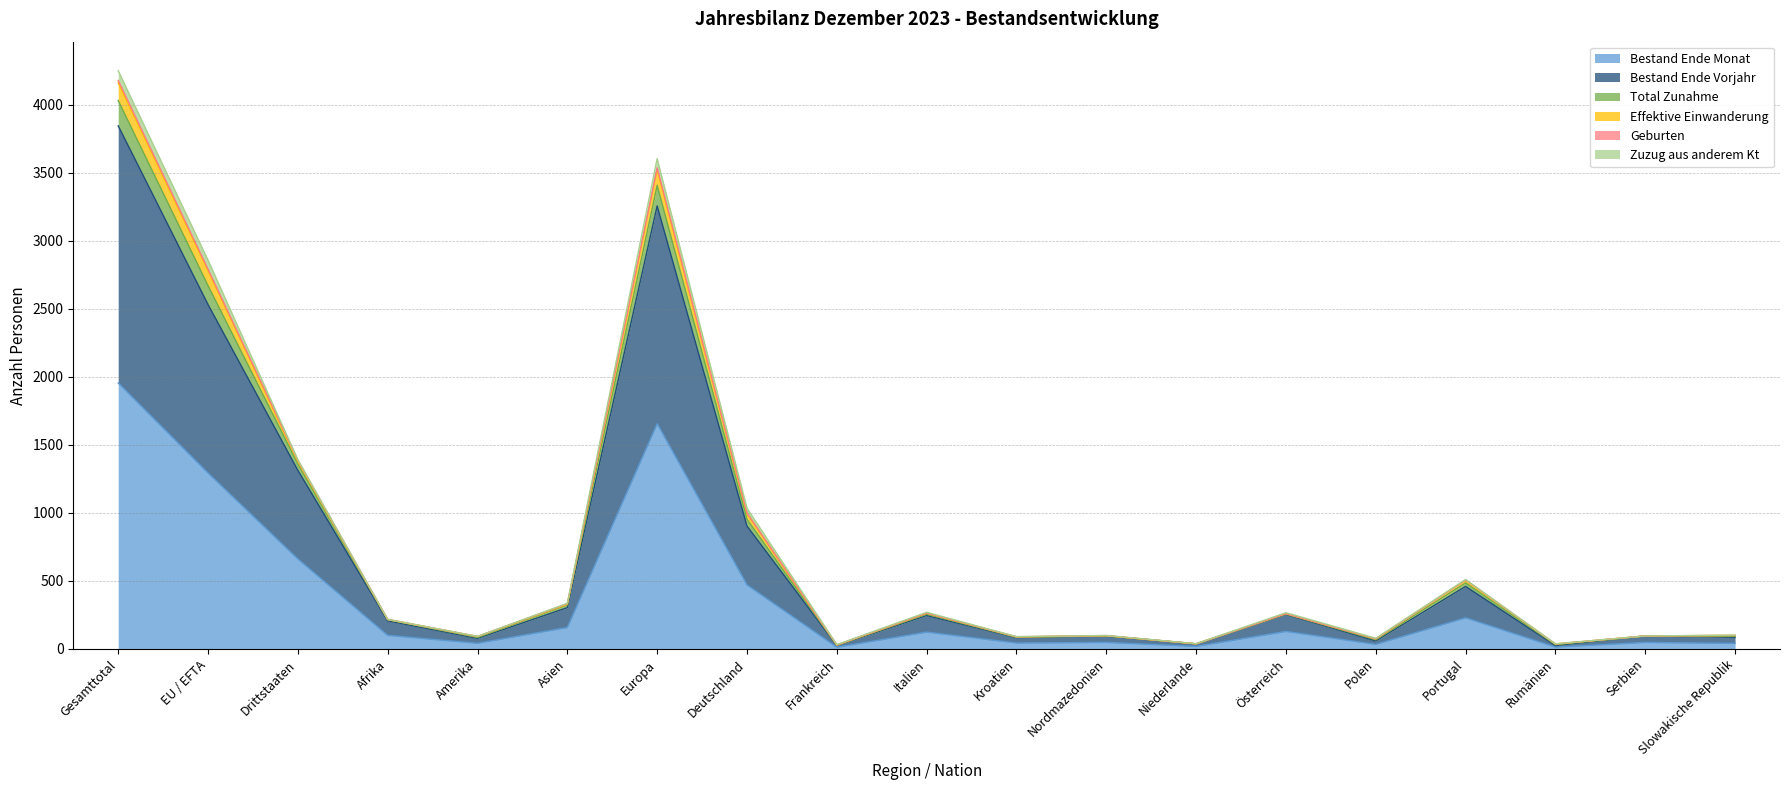

What is the value of the Bestand Ende Monat point at the 14th from the left?

129